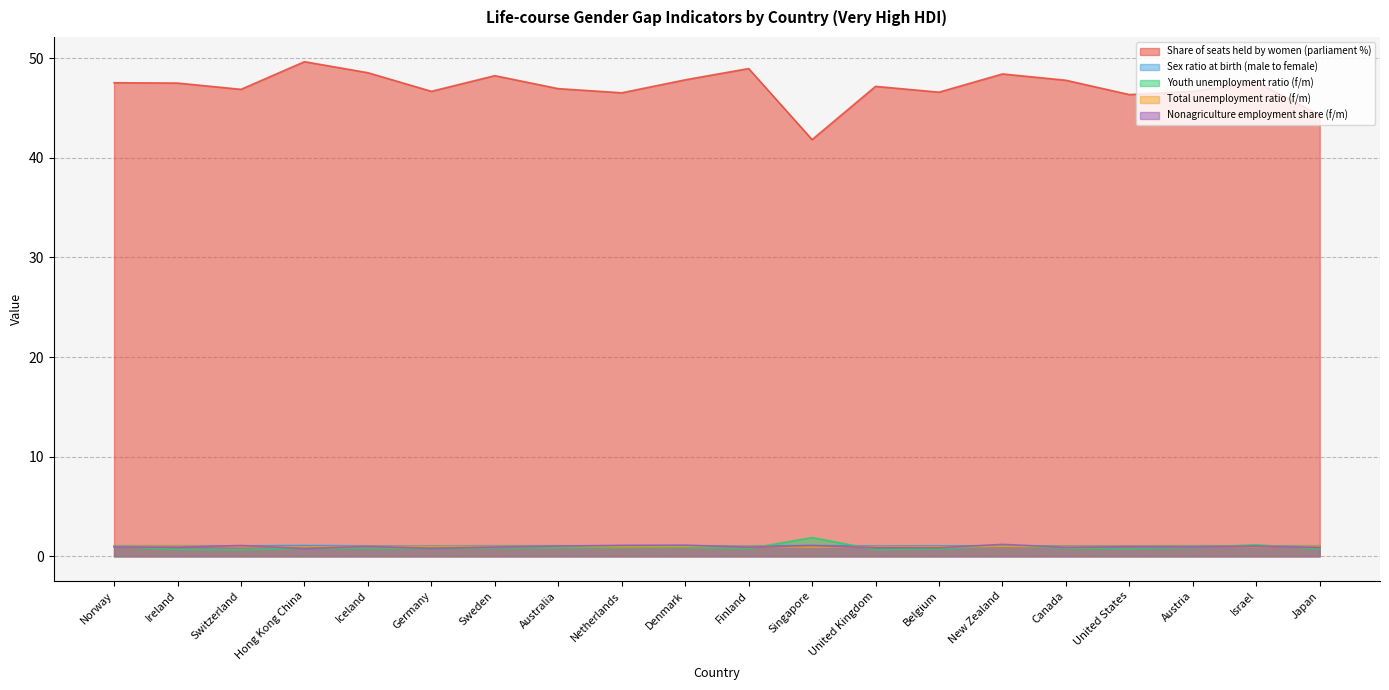

Between Switzerland and Denmark, which is larger?

Denmark